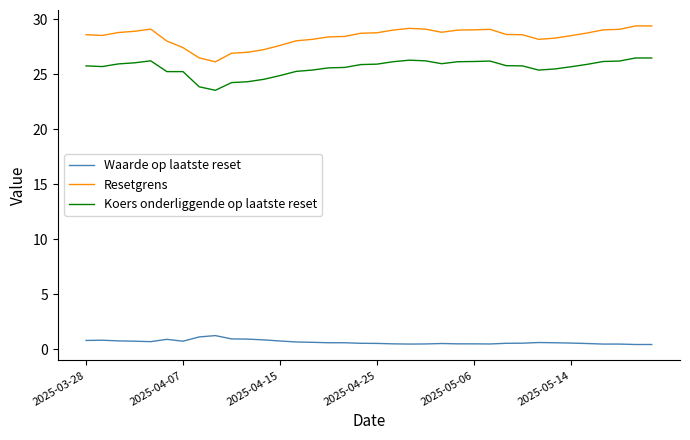

What is the greatest value displayed?

29.4